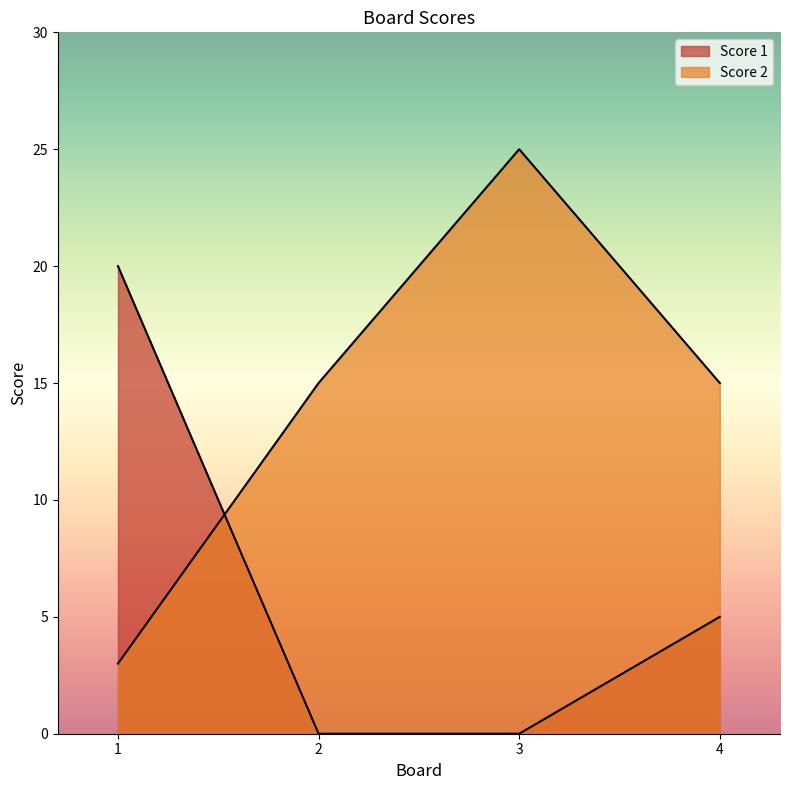

What is the greatest value displayed?

25